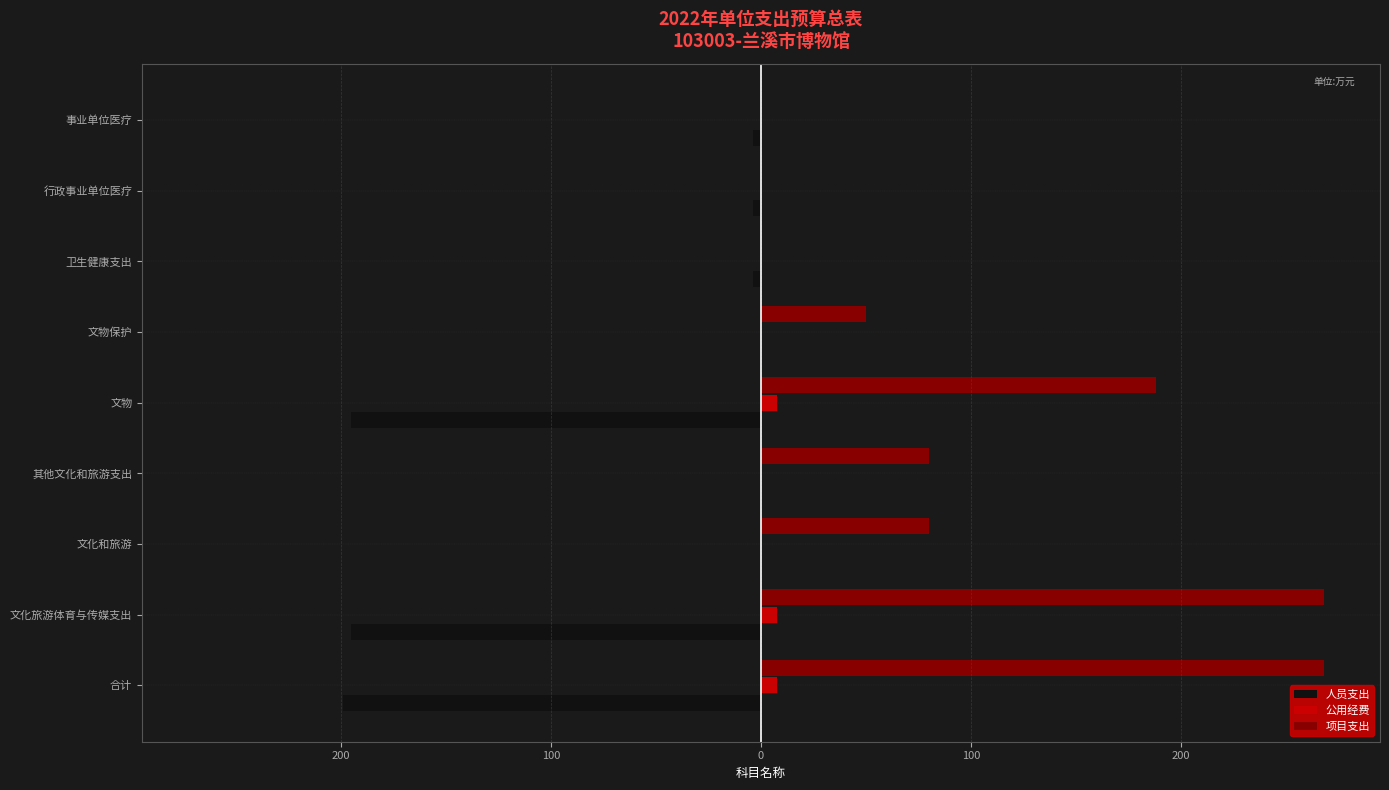

What are all the series names shown in the legend?

人员支出, 公用经费, 项目支出